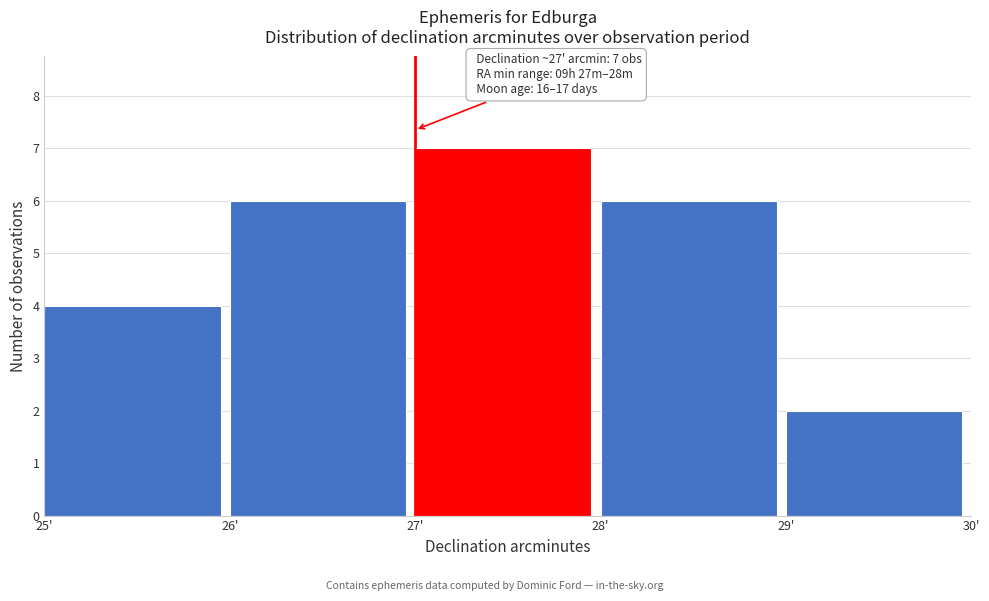

Which range on the x-axis has the tallest bar?

27 to 28